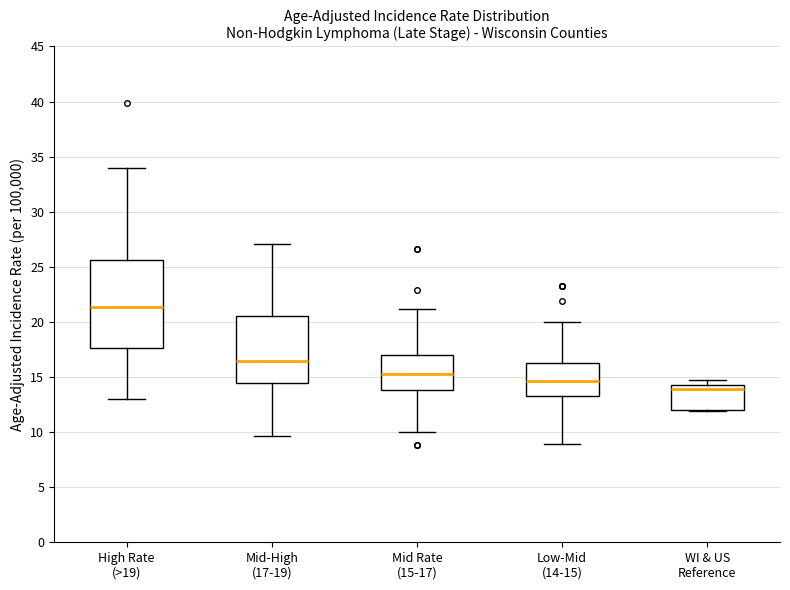

Reading left to right, transcribe this box plot: for each box, give where its median line is, the range the box spans, and where its two whiskers end, as read against the y-axis. The values are not printed on the chart, so give them approximately, as read against the axis.

High Rate (>19): median 21.5, box 17.5 to 25.5, whiskers 13.0 to 34.0
Mid-High (17-19): median 16.5, box 14.5 to 20.5, whiskers 9.5 to 27.0
Mid Rate (15-17): median 15.5, box 14.0 to 17.0, whiskers 10.0 to 21.0
Low-Mid (14-15): median 14.5, box 13.0 to 16.5, whiskers 9.0 to 20.0
WI & US Reference: median 14.0, box 12.0 to 14.5, whiskers 12.0 to 14.5 (just above the box's upper edge)